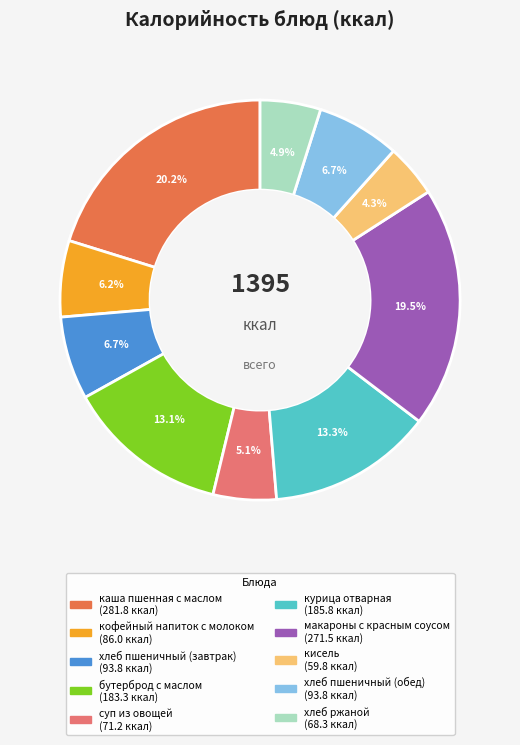

What is the smallest slice in the pie chart?

кисель